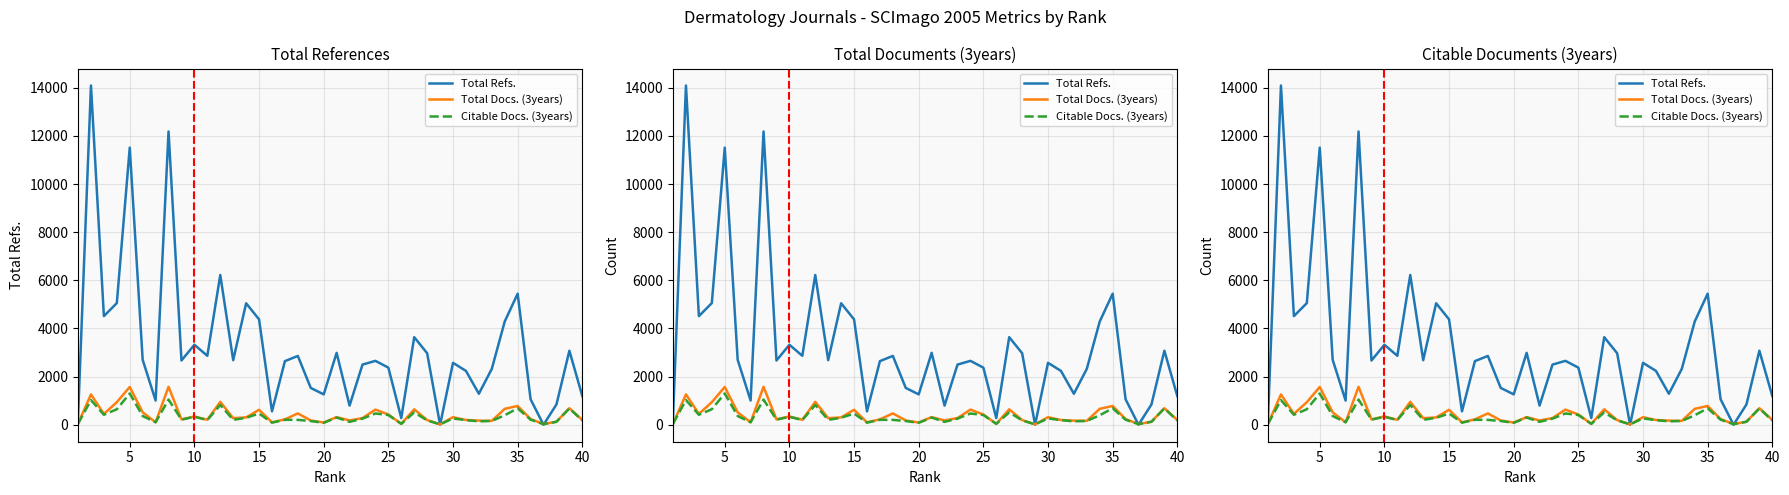

How many lines are shown in the chart?

3